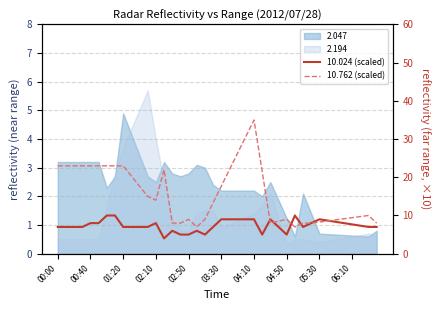

How many times do 10.024 (scaled) and 10.762 (scaled) cross each other?

5